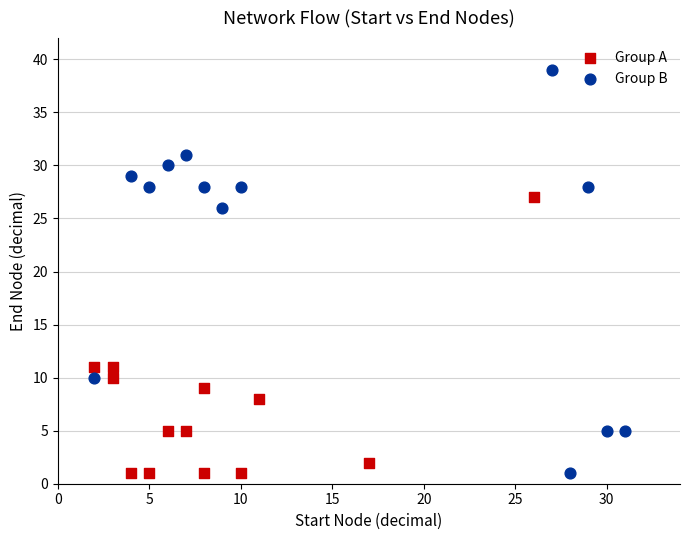

Which series has the largest Y range (max minus min)?

Group B